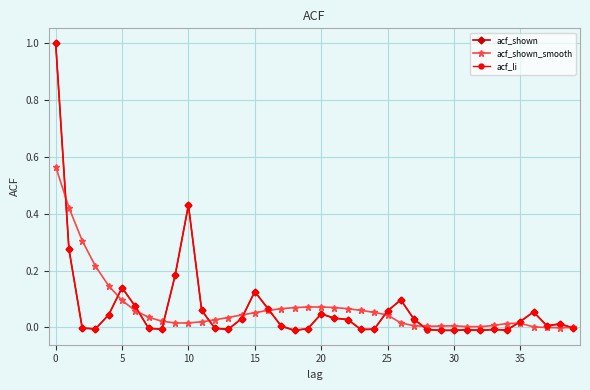

What is the highest value of the acf_shown series?

1.0